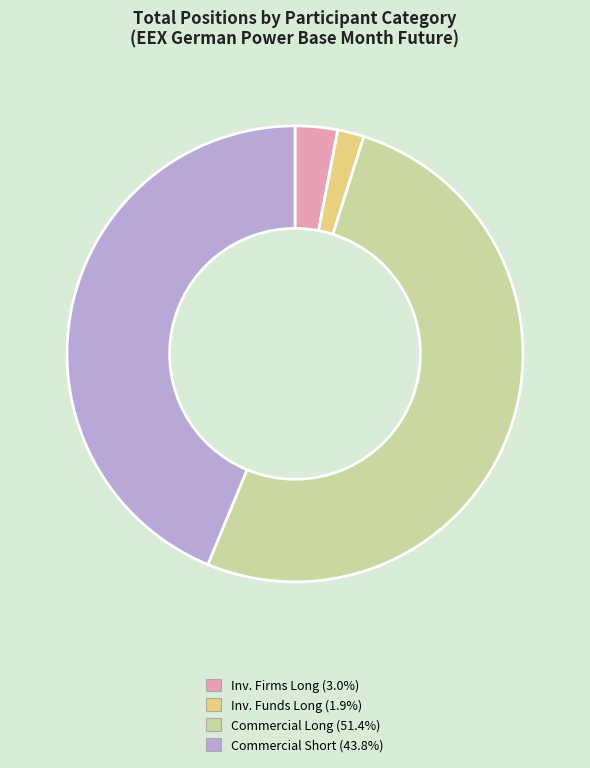

Is there a majority slice in this chart?

Yes